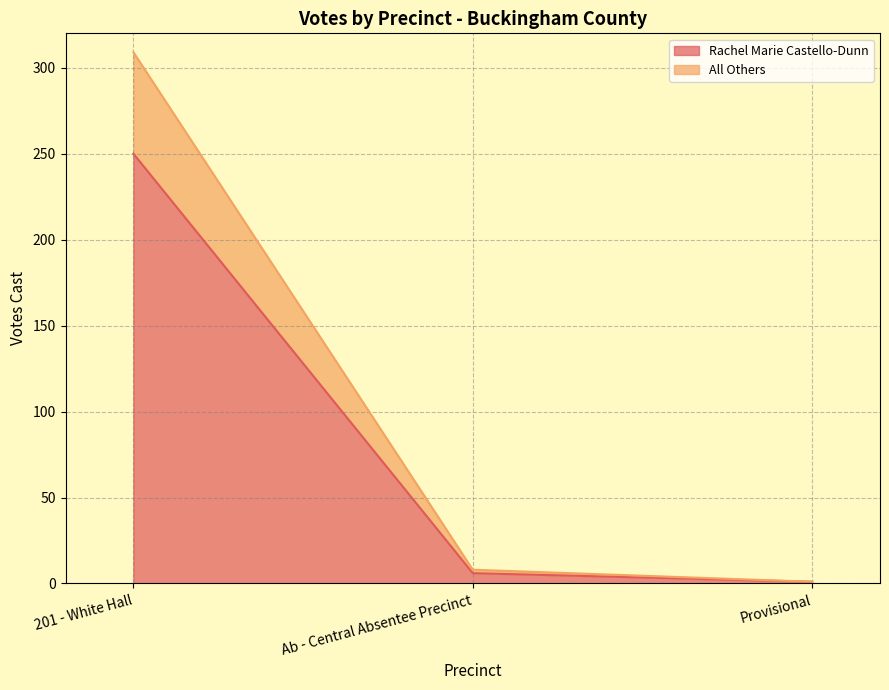

At 201 - White Hall, list the series in order from smallest to largest.

Rachel Marie Castello-Dunn, All Others